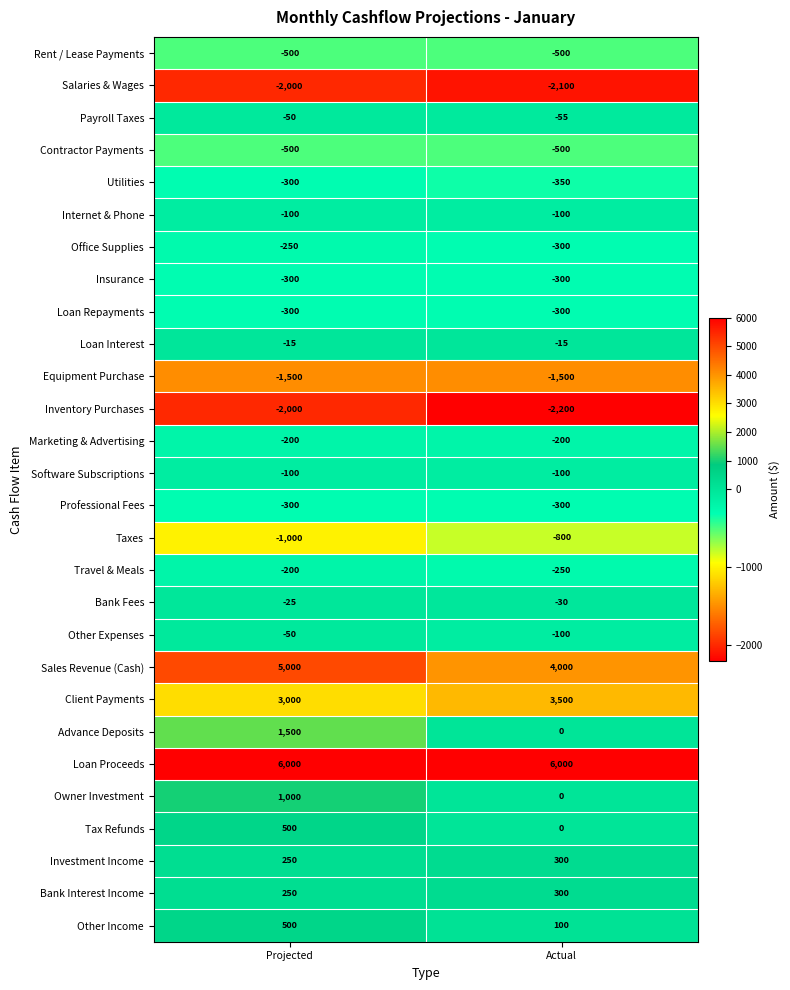

What is the sum of all Rent / Lease Payments values?

-1000